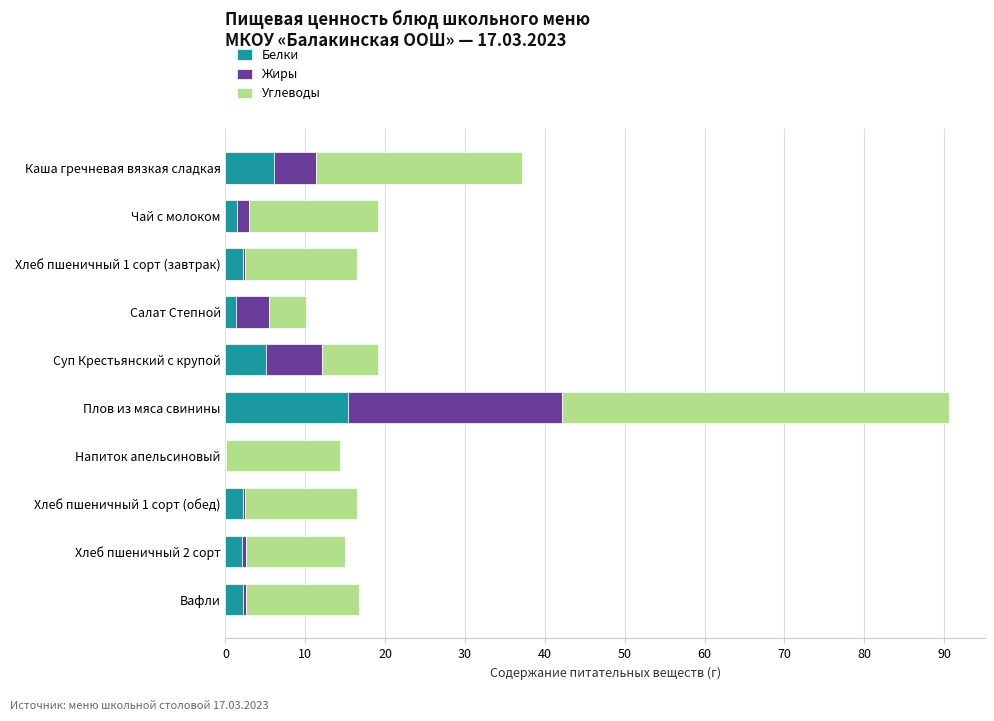

What is the total value across all series at Суп Крестьянский с крупой?

19.1